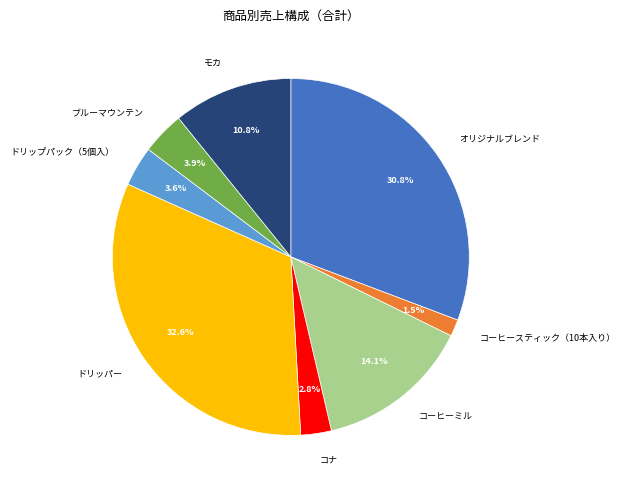

Does ドリッパー account for over 50% of the chart?

No